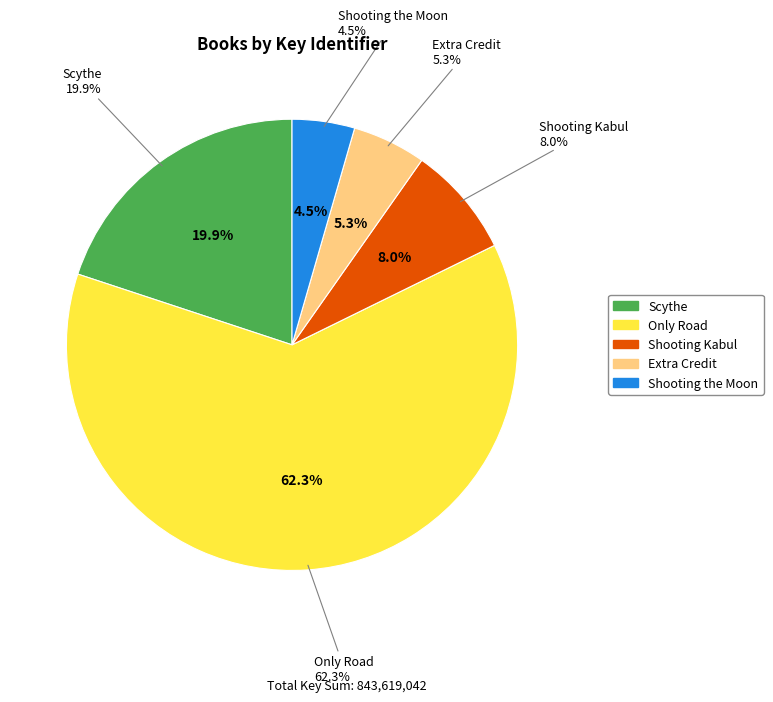

True or false: Shooting Kabul accounts for 8% of the total.

True